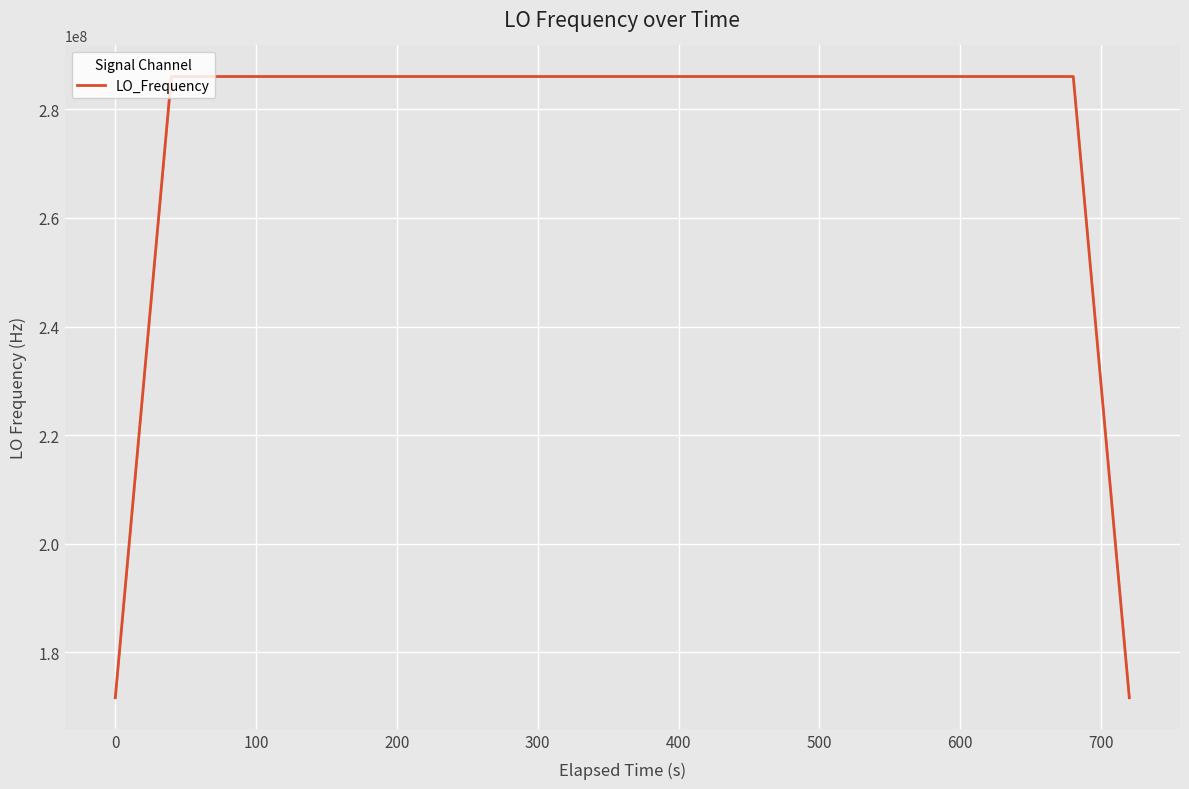

What is the smallest value displayed?

171628199.4